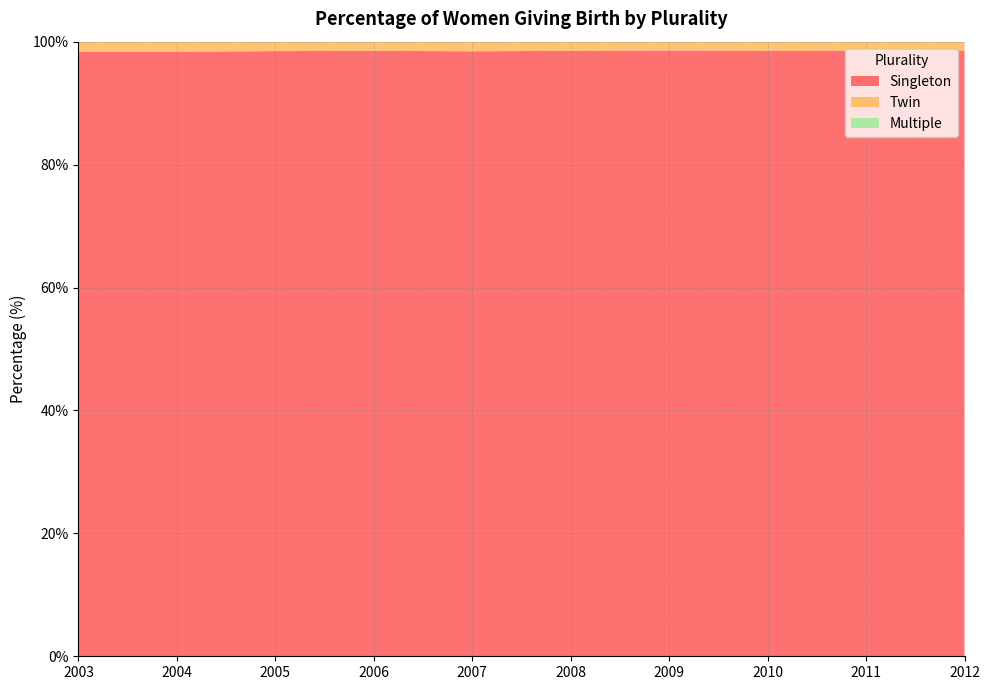

Reading right to left, transcribe all the data shown in this chart.

Singleton: 2012=98.6	2011=98.5	2010=98.5	2009=98.6	2008=98.5	2007=98.4	2006=98.5	2005=98.5	2004=98.3	2003=98.4
Twin: 2012=1.4	2011=1.4	2010=1.4	2009=1.4	2008=1.5	2007=1.6	2006=1.5	2005=1.5	2004=1.6	2003=1.6
Multiple: 2012=0.0	2011=0.0	2010=0.0	2009=0.0	2008=0.0	2007=0.0	2006=0.0	2005=0.0	2004=0.0	2003=0.0